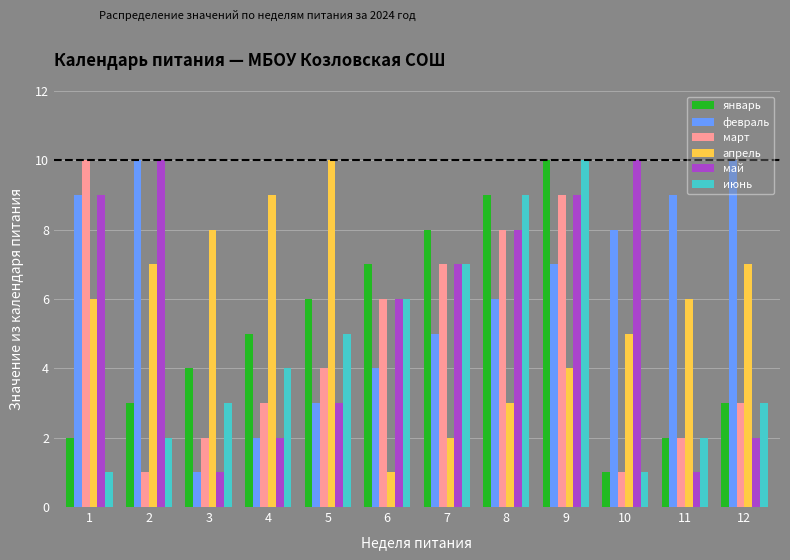

What is the difference between the highest and lowest values at 10?

9